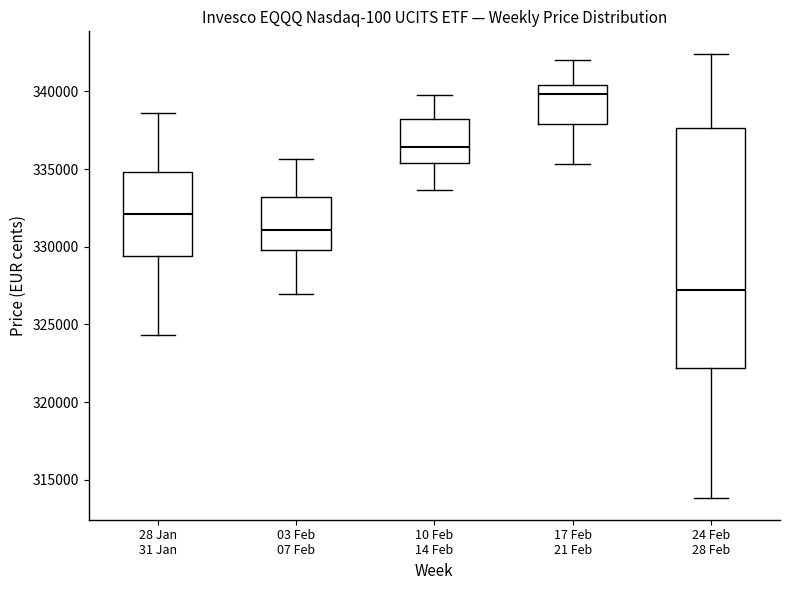

Where does the median line of the box for 24 Feb 28 Feb sit on the y-axis? The values are not printed on the chart, so give them approximately, as read against the axis.

327000